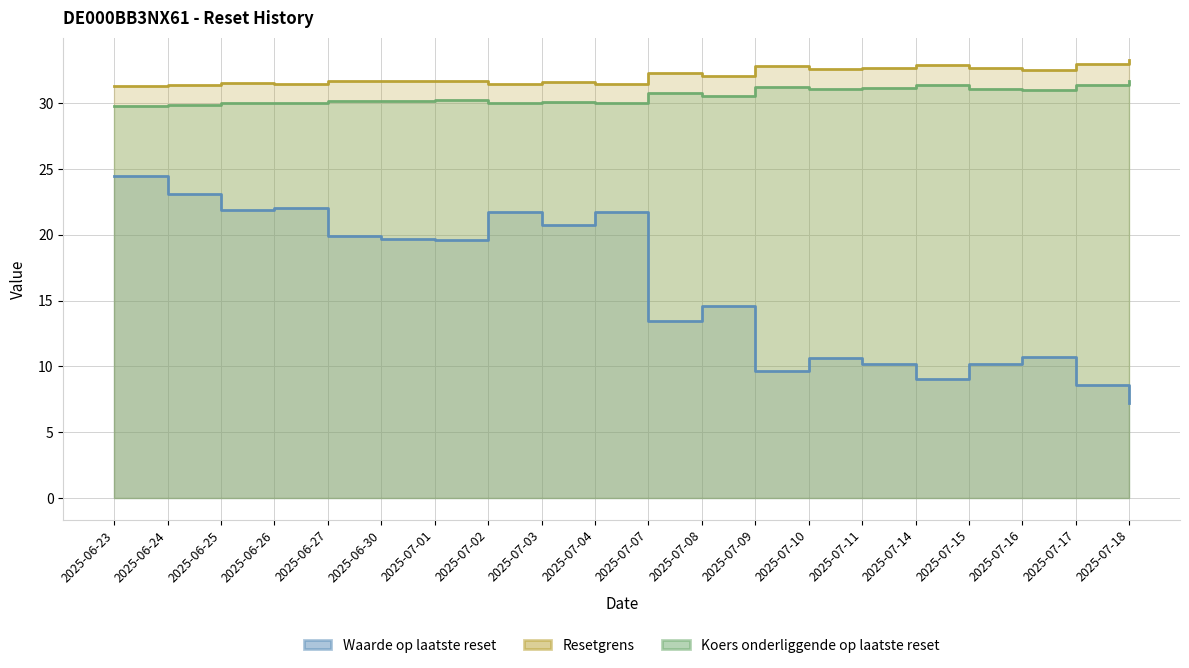

Reading left to right, transcribe all the data shown in this chart.

Waarde op laatste reset: 2025-06-23=24.5	2025-06-24=23.1	2025-06-25=21.9	2025-06-26=22.0	2025-06-27=19.9	2025-06-30=19.7	2025-07-01=19.6	2025-07-02=21.7	2025-07-03=20.7	2025-07-04=21.8	2025-07-07=13.5	2025-07-08=14.6	2025-07-09=9.6	2025-07-10=10.6	2025-07-11=10.2	2025-07-14=9.0	2025-07-15=10.2	2025-07-16=10.7	2025-07-17=8.6	2025-07-18=7.2
Resetgrens: 2025-06-23=31.3	2025-06-24=31.4	2025-06-25=31.5	2025-06-26=31.5	2025-06-27=31.7	2025-06-30=31.7	2025-07-01=31.7	2025-07-02=31.5	2025-07-03=31.6	2025-07-04=31.5	2025-07-07=32.3	2025-07-08=32.1	2025-07-09=32.8	2025-07-10=32.6	2025-07-11=32.7	2025-07-14=32.9	2025-07-15=32.7	2025-07-16=32.5	2025-07-17=33.0	2025-07-18=33.3
Koers onderliggende op laatste reset: 2025-06-23=29.8	2025-06-24=29.9	2025-06-25=30.0	2025-06-26=30.0	2025-06-27=30.2	2025-06-30=30.2	2025-07-01=30.2	2025-07-02=30.0	2025-07-03=30.1	2025-07-04=30.0	2025-07-07=30.8	2025-07-08=30.6	2025-07-09=31.3	2025-07-10=31.1	2025-07-11=31.1	2025-07-14=31.4	2025-07-15=31.1	2025-07-16=31.0	2025-07-17=31.4	2025-07-18=31.7